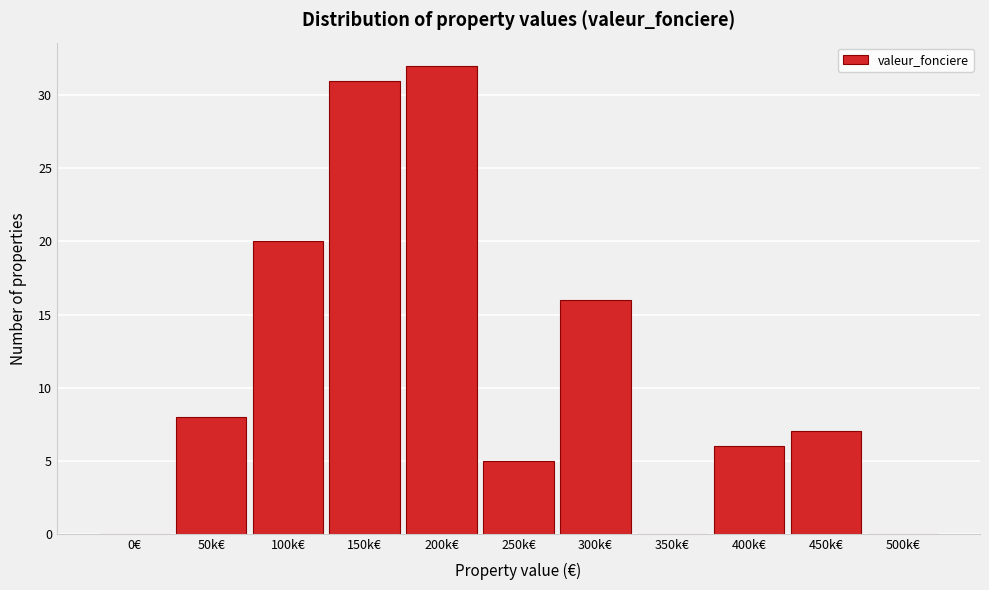

Reading left to right, what are all the values shown in this chart?

0€=0	50k€=8	100k€=20	150k€=31	200k€=32	250k€=5	300k€=16	350k€=0	400k€=6	450k€=7	500k€=0